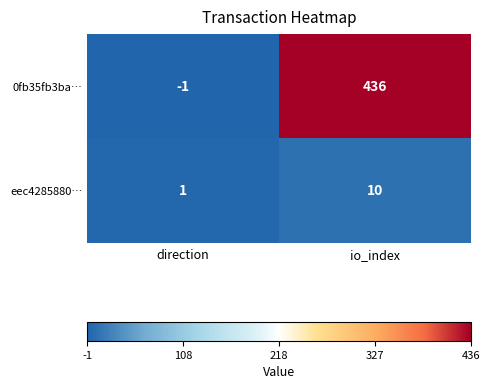

Between direction and io_index, which series saw the biggest shift?

0fb35fb3ba…